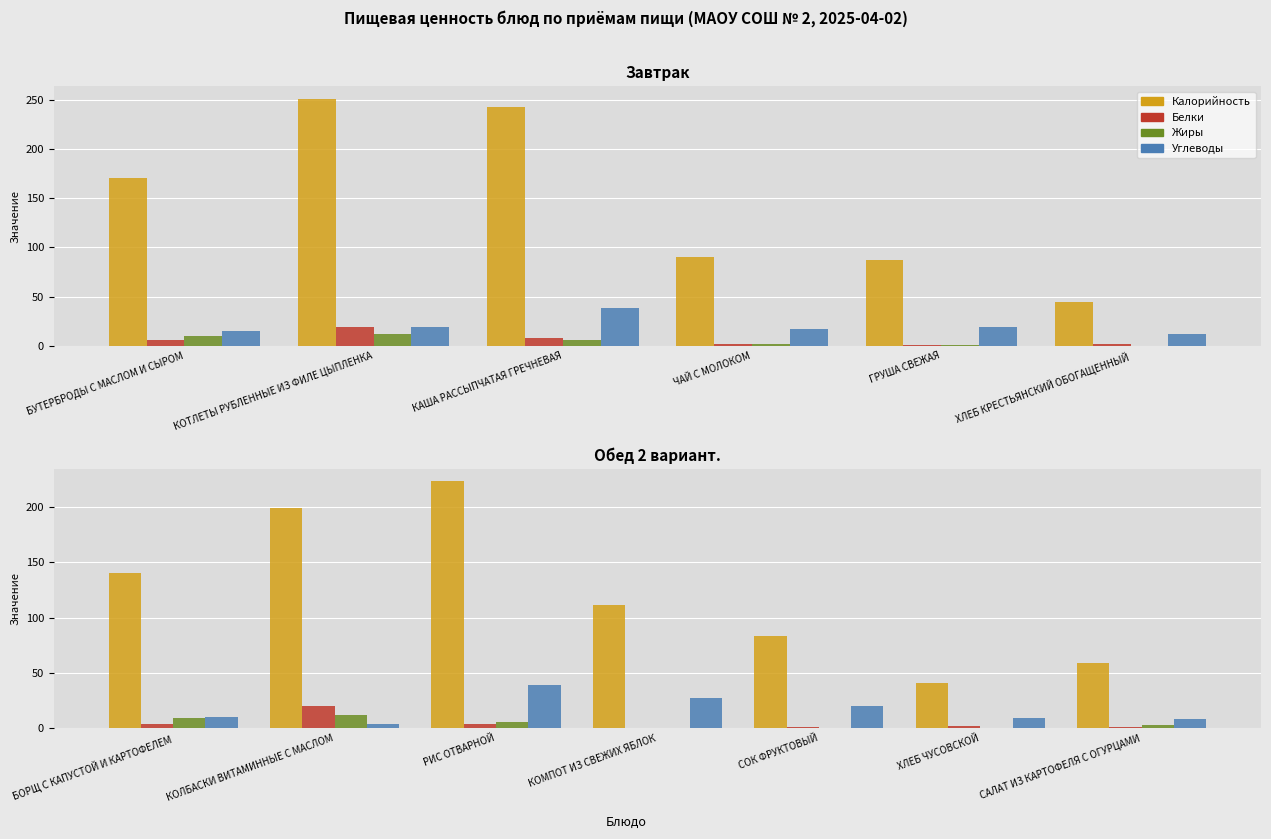

Between ХЛЕБ ЧУСОВСКОЙ and САЛАТ ИЗ КАРТОФЕЛЯ С ОГУРЦАМИ, which is larger?

САЛАТ ИЗ КАРТОФЕЛЯ С ОГУРЦАМИ